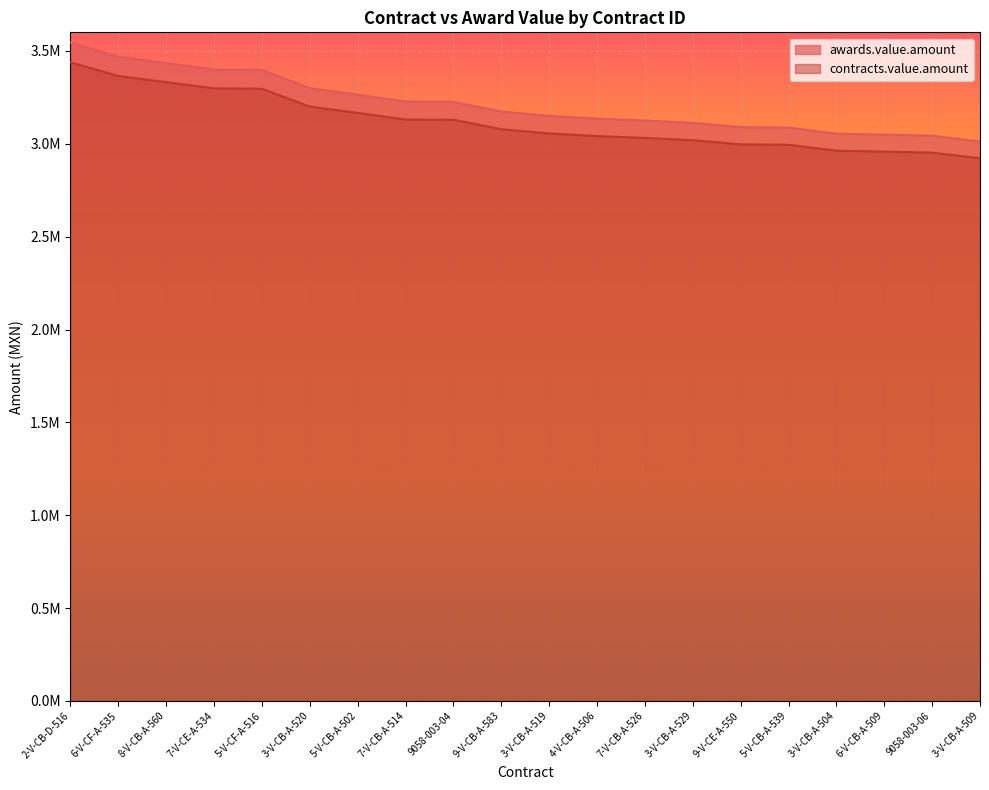

At which label does contracts.value.amount first exceed 3078489?

2-V-CB-D-516